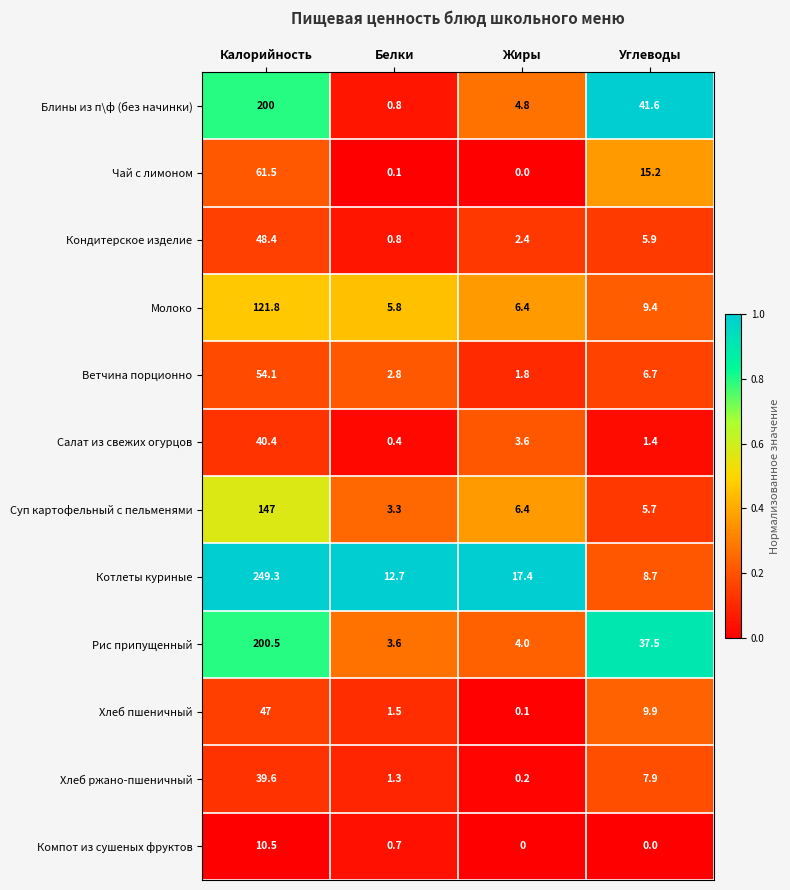

What value does the Салат из свежих огурцов series have at Жиры?

3.6